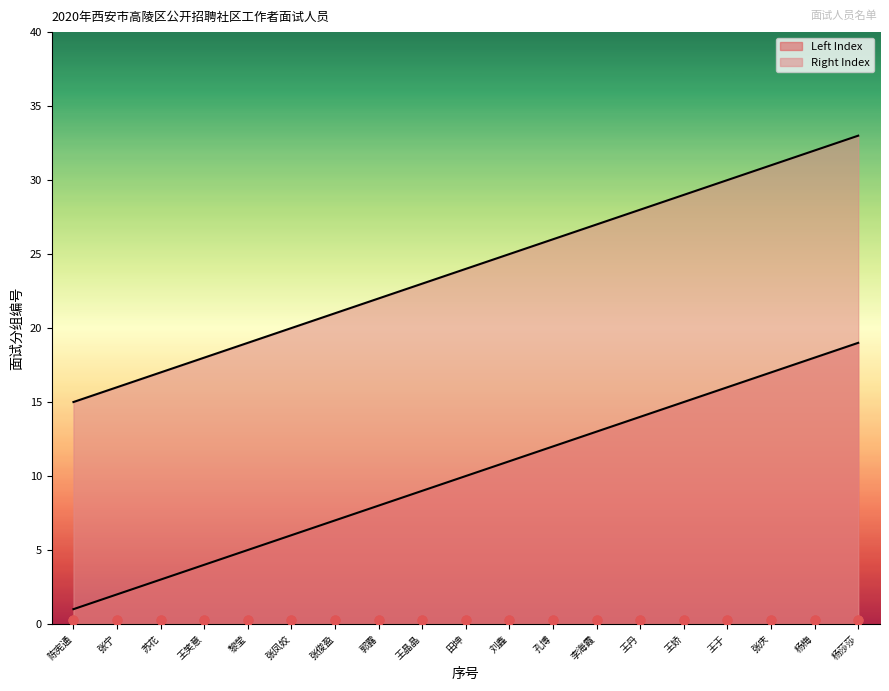

Is the value of Left Index at 李海霞 greater than the value of Right Index at 王晶晶?

No